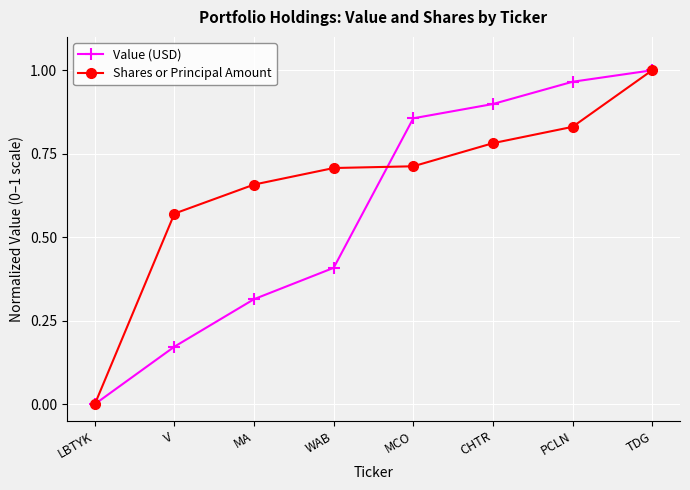

What is the label of the 3rd point from the right?

CHTR